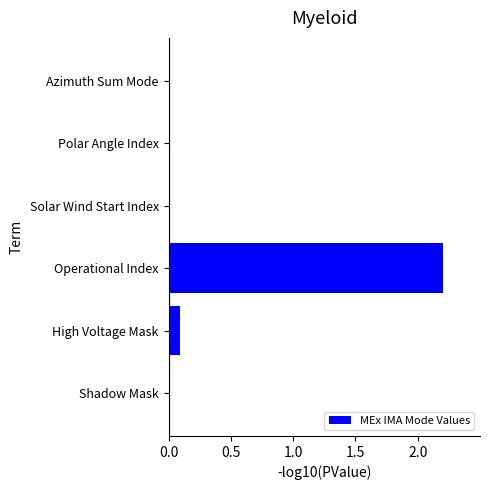

Count the number of categories in the chart.

6